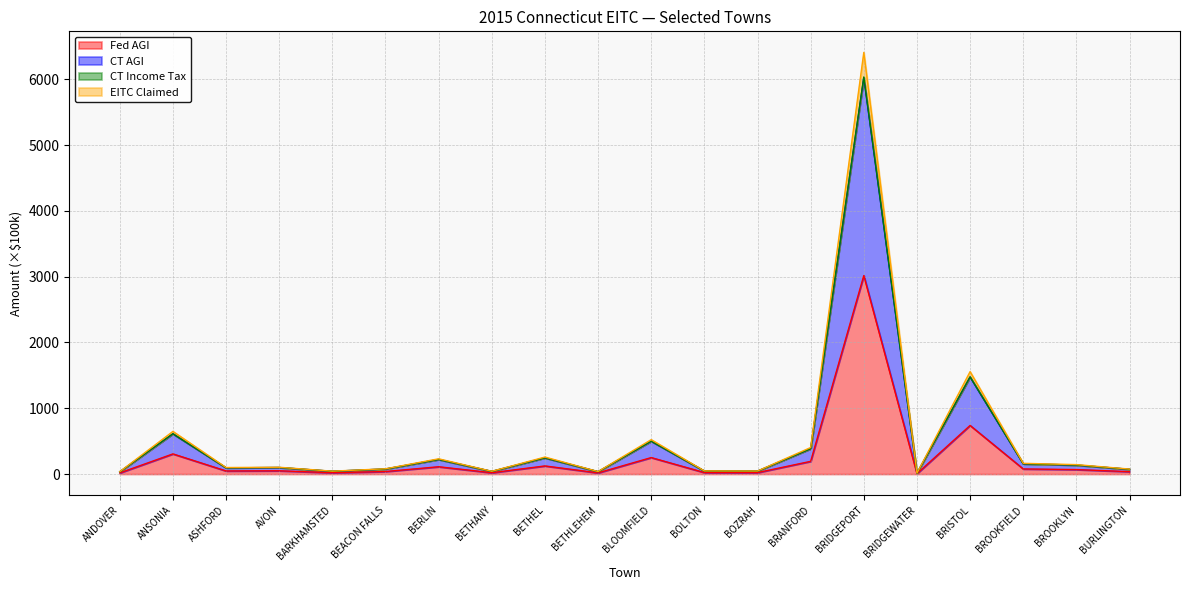

Rank the series at BETHEL from highest to lowest value.

EITC Claimed, CT Income Tax, CT AGI, Fed AGI